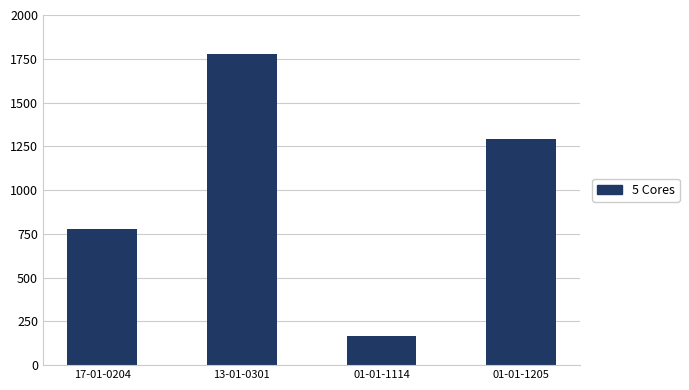

What position from the right is 13-01-0301?

3